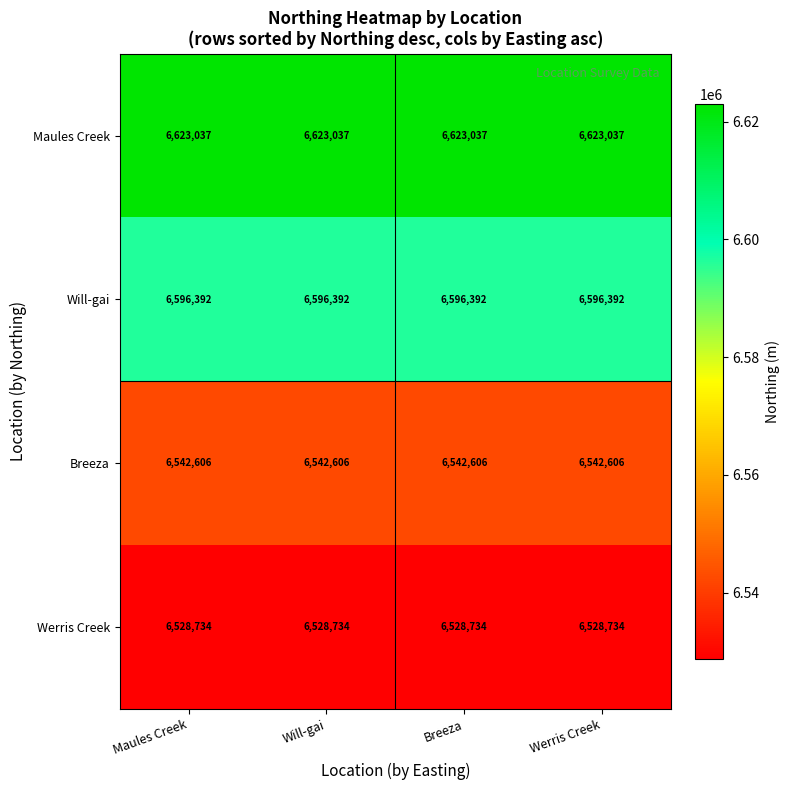

How many distinct data groups are displayed?

4